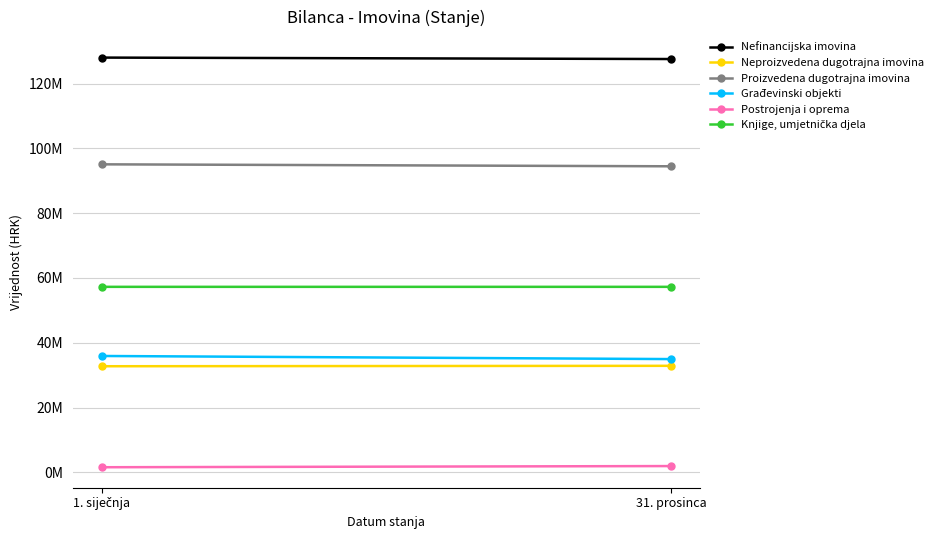

Reading left to right, list all the values displayed in this chart.

Nefinancijska imovina: 128017779.0	127573318.2
Neproizvedena dugotrajna imovina: 32745705.0	32878032.2
Proizvedena dugotrajna imovina: 95070783.0	94464952.7
Građevinski objekti: 35915743.0	34955187.2
Postrojenja i oprema: 1572285.0	1936412.3
Knjige, umjetnička djela: 57255901.0	57256795.7